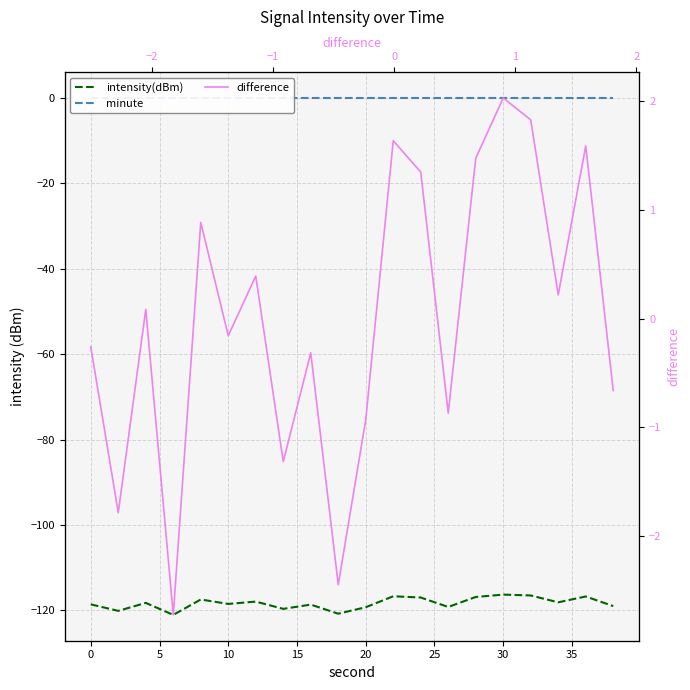

Reading left to right, transcribe all the data shown in this chart.

intensity(dBm): -118.6	-120.1	-118.3	-121.1	-117.5	-118.5	-118.0	-119.7	-118.7	-120.8	-119.3	-116.7	-117.0	-119.2	-116.9	-116.3	-116.5	-118.1	-116.8	-119.0
minute: 0.0	0.0	0.0	0.0	0.0	0.0	0.0	0.0	0.0	0.0	0.0	0.0	0.0	0.0	0.0	0.0	0.0	0.0	0.0	0.0
difference: -0.3	-1.8	0.1	-2.7	0.9	-0.2	0.4	-1.3	-0.3	-2.4	-0.9	1.6	1.3	-0.9	1.5	2.0	1.8	0.2	1.6	-0.7